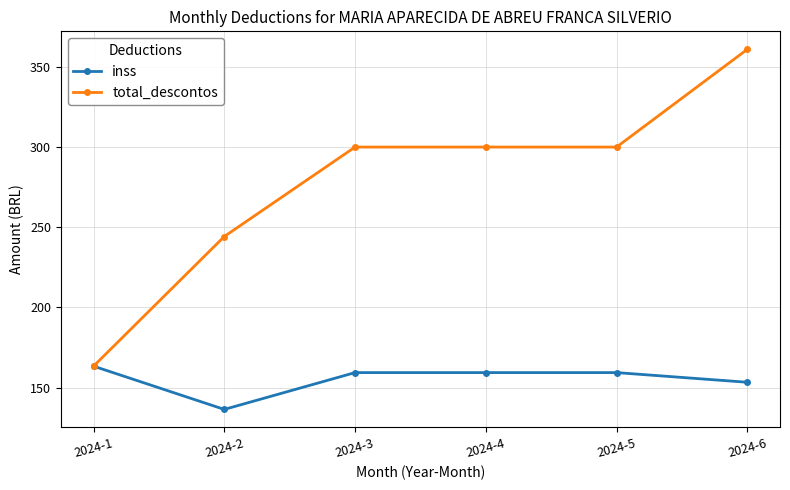

How many data points in total_descontos are less than 299?

2